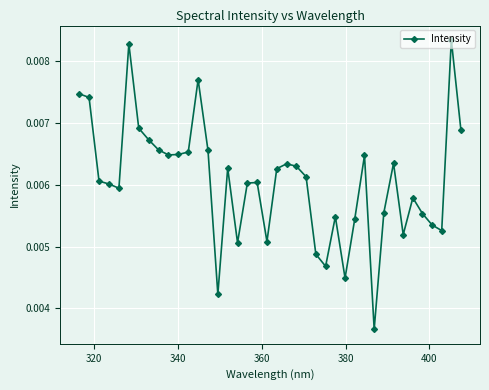

How many values are between 0 and 1?

40